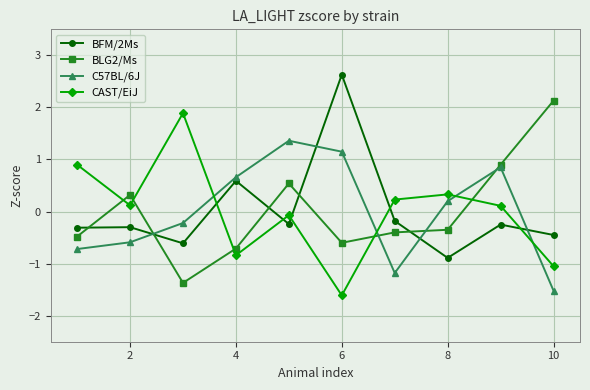

True or false: C57BL/6J and BFM/2Ms cross at least once.

True